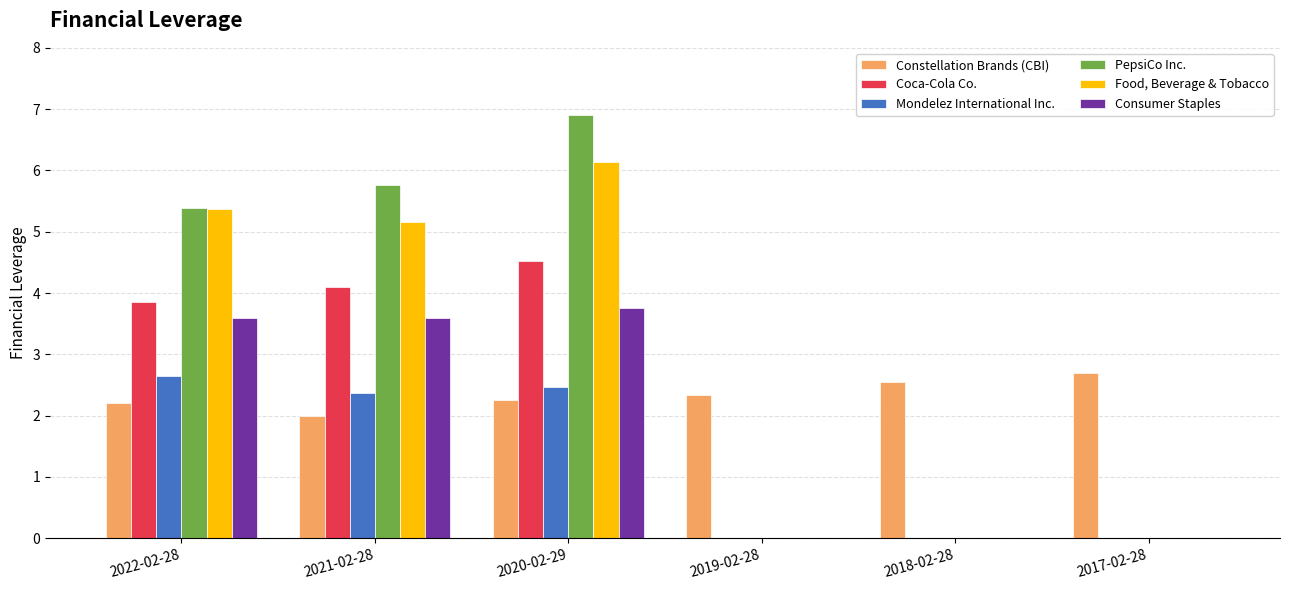

At which label does Food, Beverage & Tobacco first exceed 5?

2022-02-28